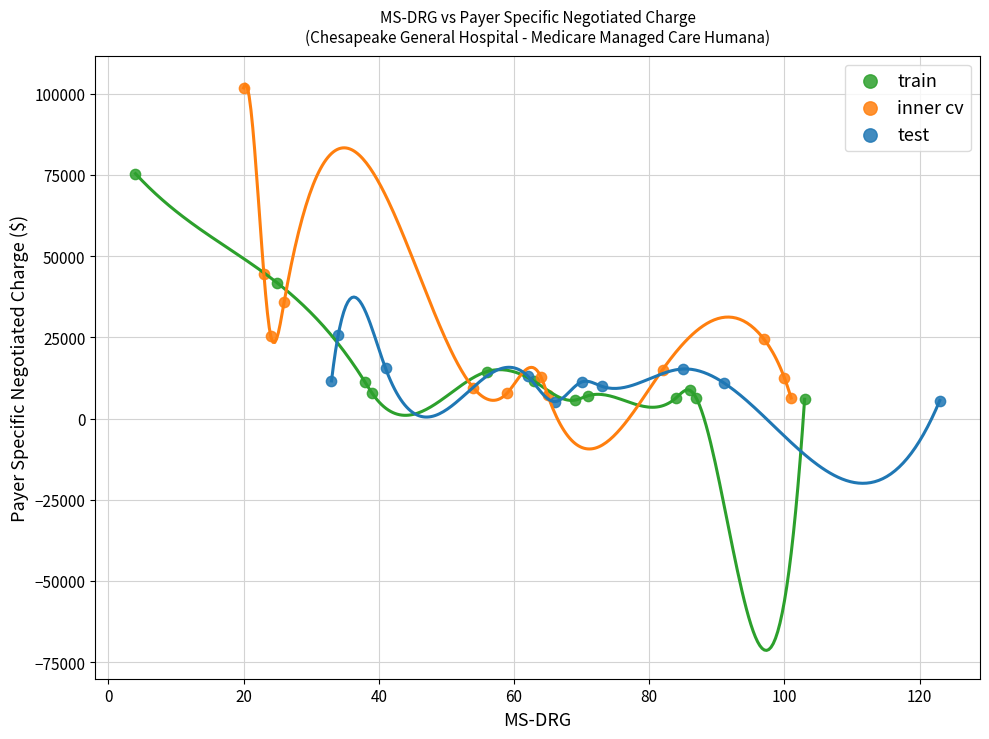

Which series contains the highest Y value?

inner cv